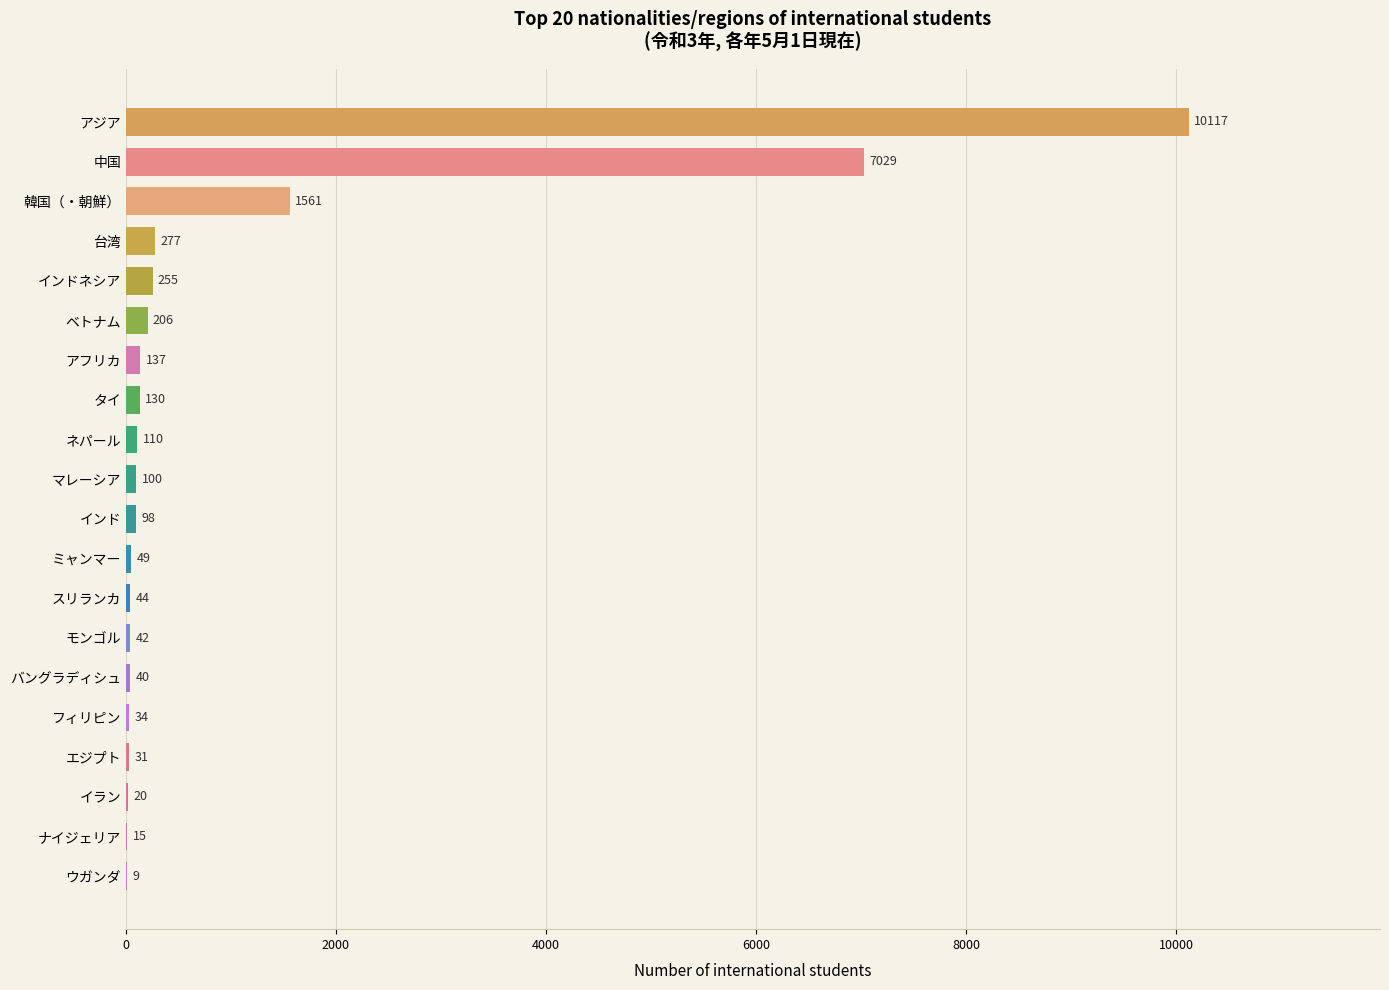

How many distinct data groups are displayed?

1